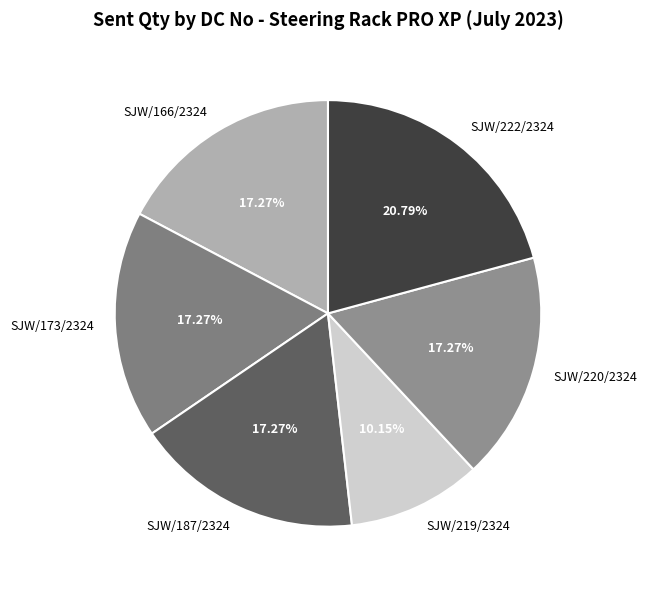

What percentage is NOT represented by SJW/220/2324?

82.7%